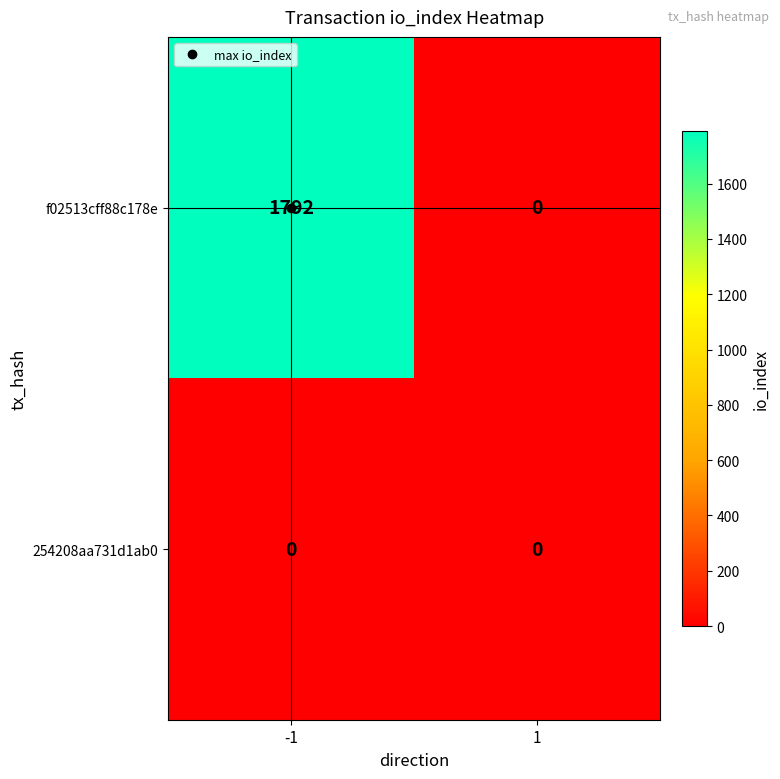

Rank the series by their maximum value, from lowest to highest.

254208aa731d1ab0, f02513cff88c178e